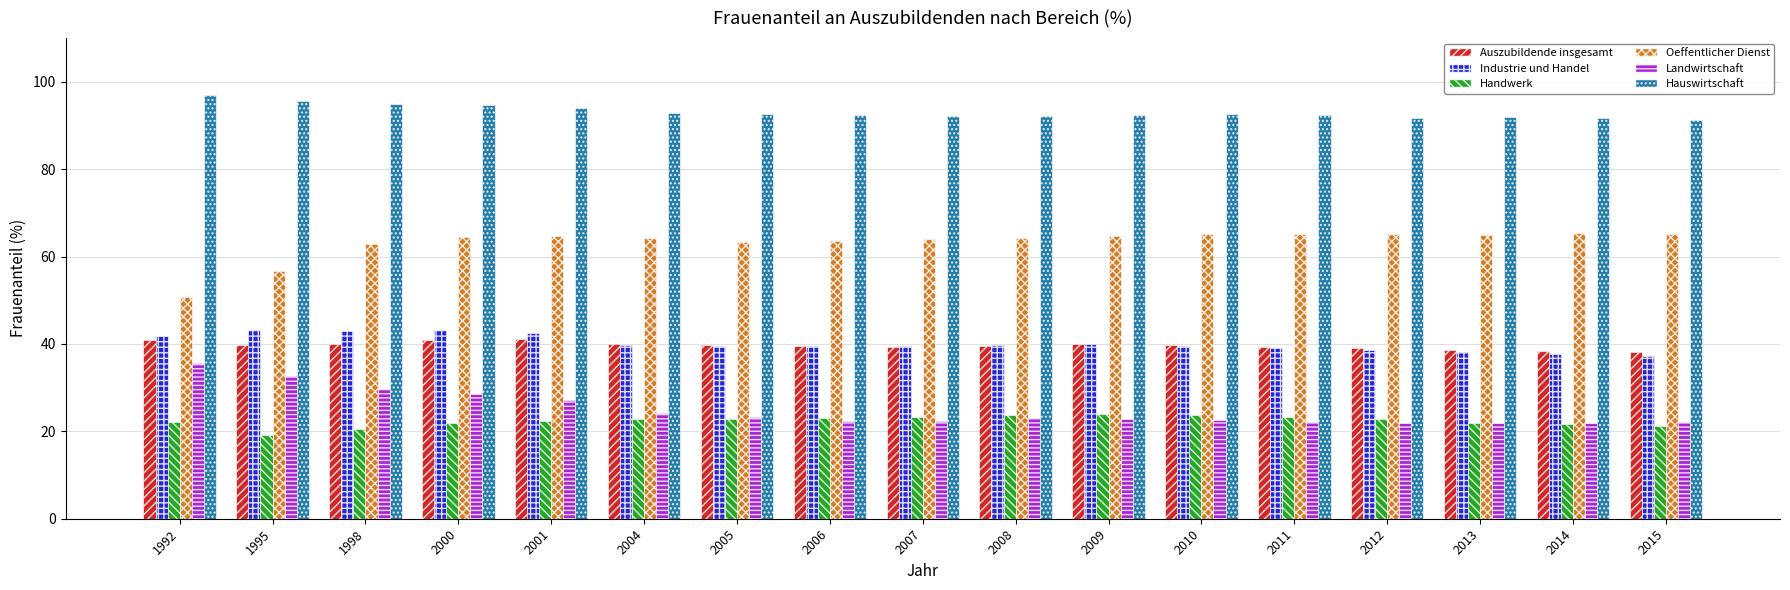

At which category does the chart reach its peak across all series?

1992